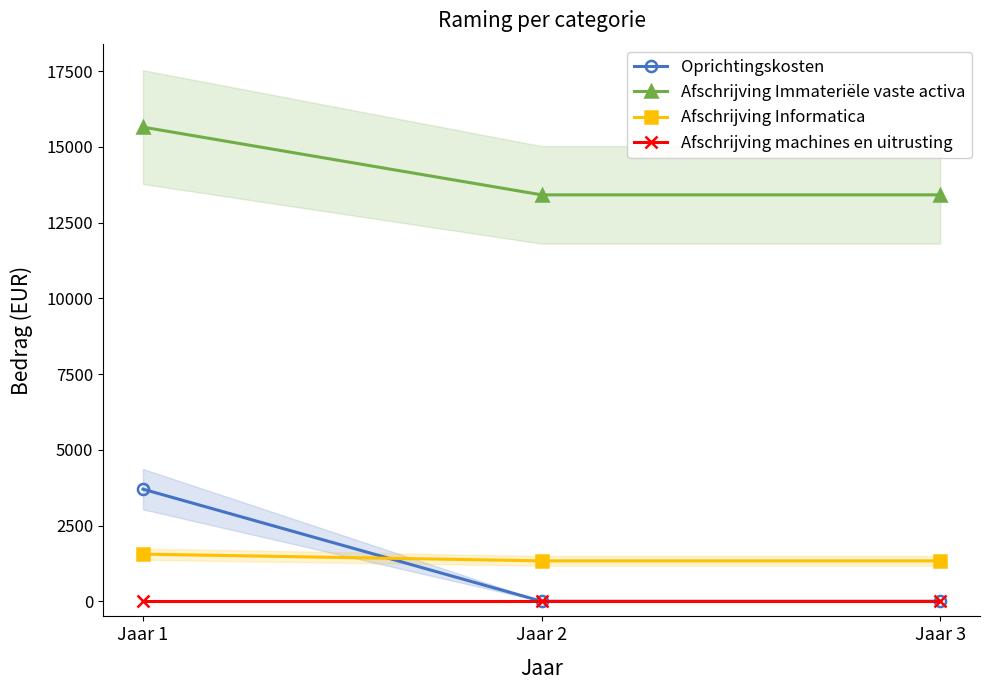

What is the average value of the Afschrijving Informatica series?

1407.4